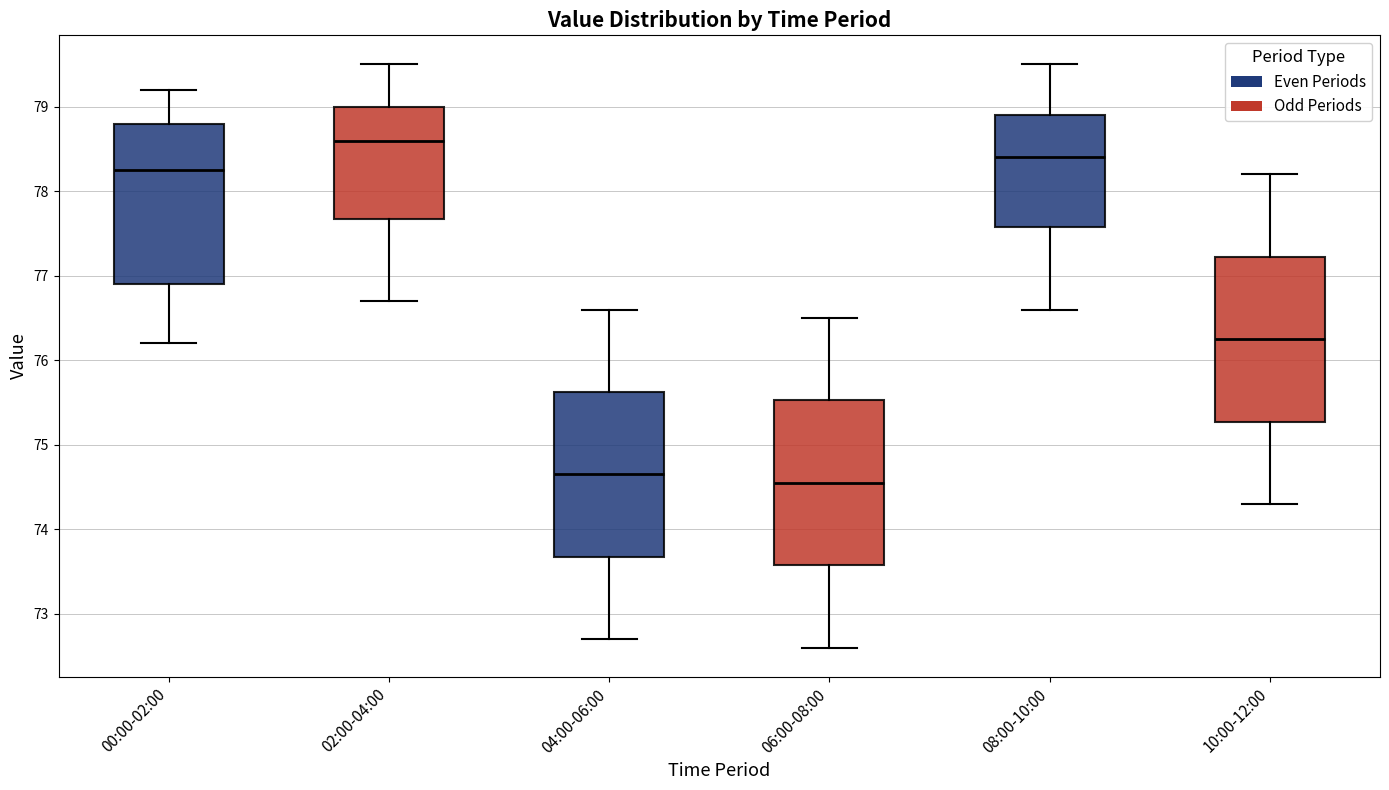

Reading left to right, read every box against the y-axis: the position of its median line, the range the box covers, and the ends of its whiskers. The values are not printed on the chart, so give them approximately, as read against the axis.

00:00-02:00: median 78.3, box 76.9 to 78.8, whiskers 76.2 to 79.2
02:00-04:00: median 78.6, box 77.7 to 79.0, whiskers 76.7 to 79.5
04:00-06:00: median 74.7, box 73.7 to 75.6, whiskers 72.7 to 76.6
06:00-08:00: median 74.6, box 73.6 to 75.5, whiskers 72.6 to 76.5
08:00-10:00: median 78.4, box 77.6 to 78.9, whiskers 76.6 to 79.5
10:00-12:00: median 76.3, box 75.3 to 77.2, whiskers 74.3 to 78.2